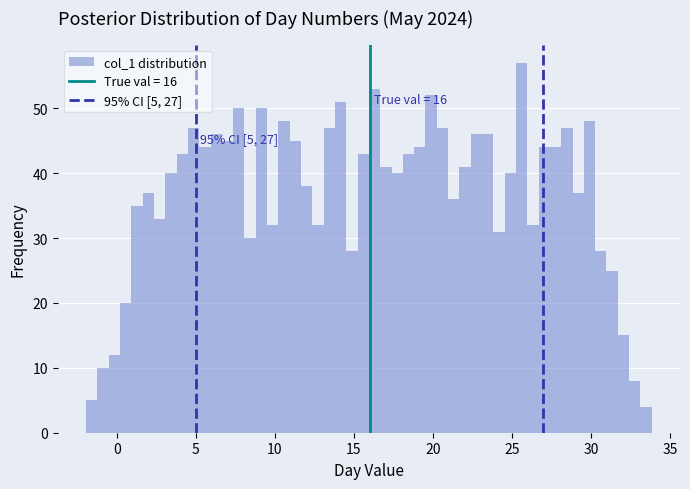

Read against the x-axis, roughly where is the centre of the tallest bar?

25.5